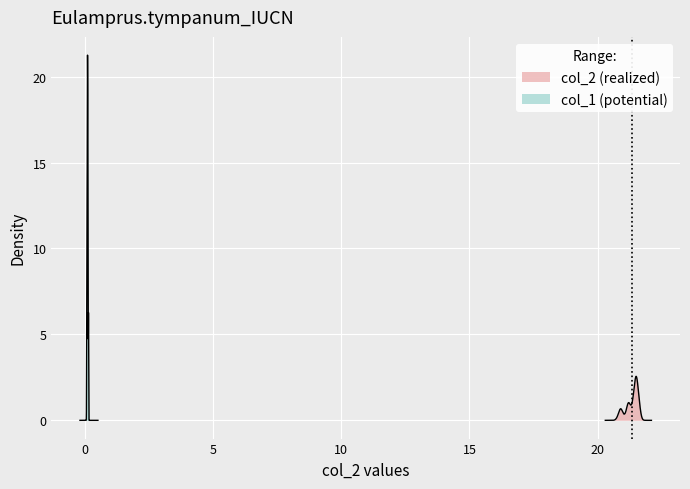

Rank the series by their maximum value, from lowest to highest.

col_1, col_2